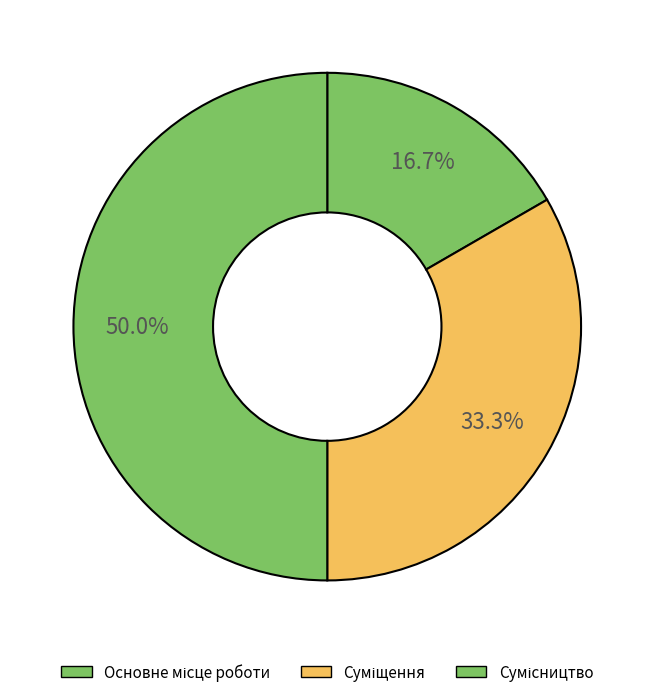

Is Основне місце роботи the majority of the pie?

No